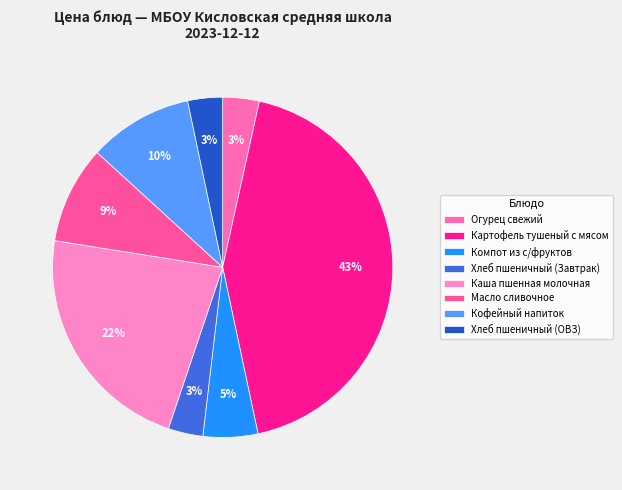

How many slices are in this pie chart?

8